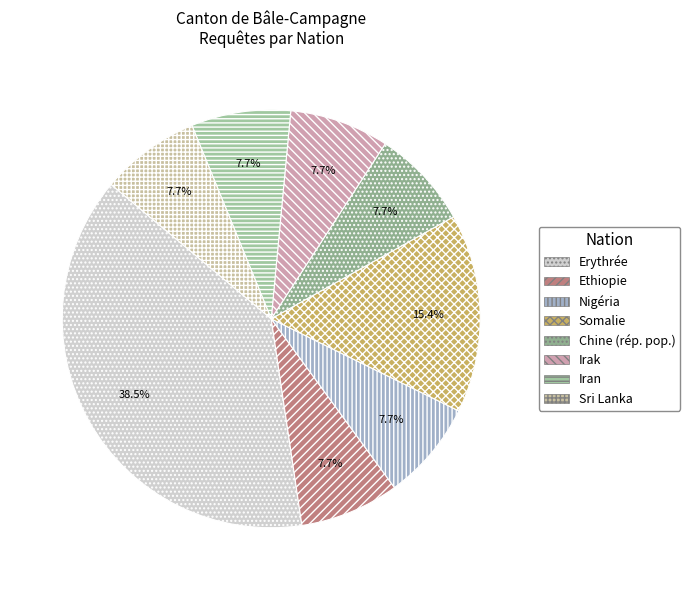

Is Somalie the majority of the pie?

No